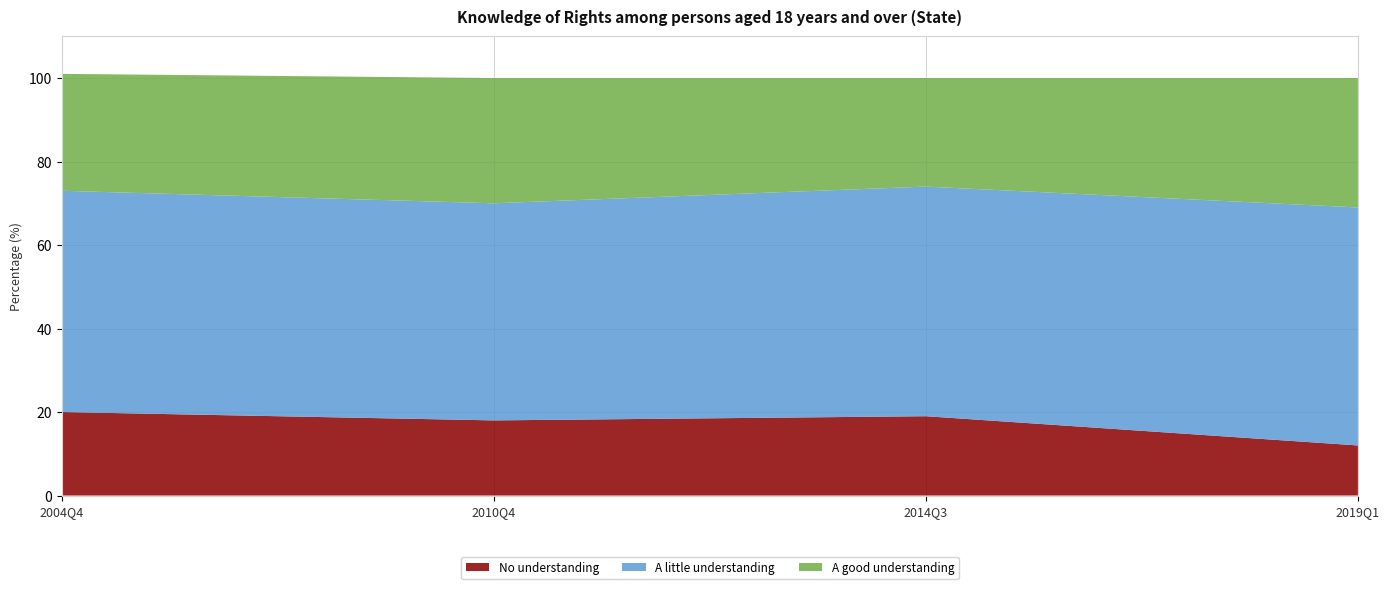

Reading right to left, transcribe all the data shown in this chart.

No understanding: 12	19	18	20
A little understanding: 57	55	52	53
A good understanding: 31	26	30	28